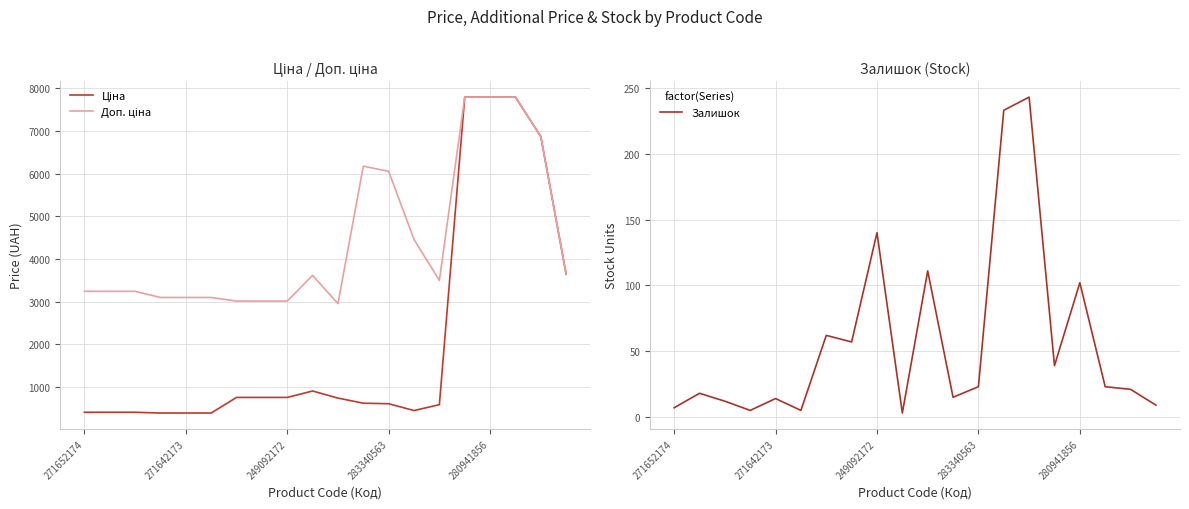

What is the highest value of the Залишок series?

243